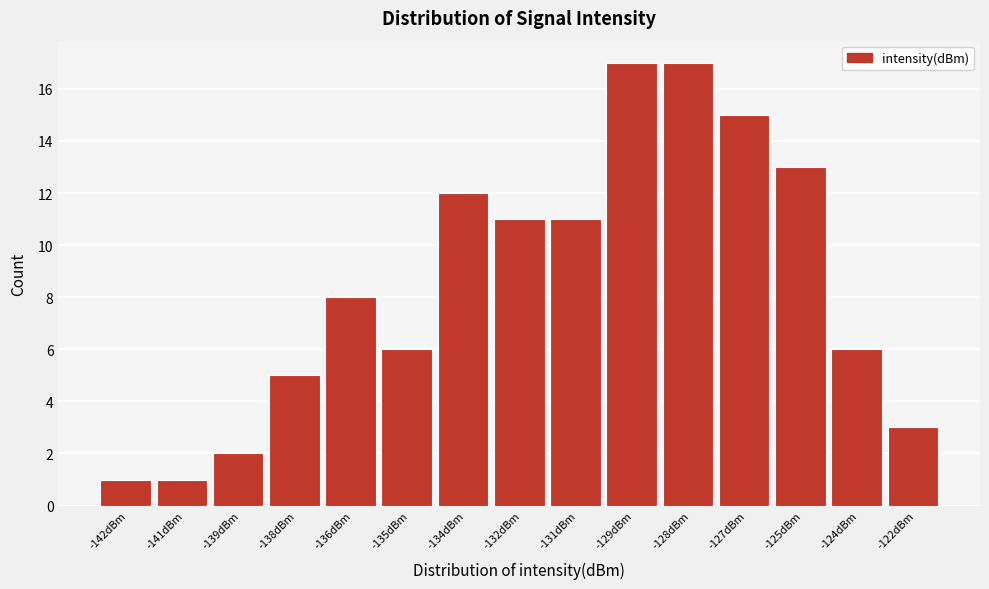

Reading right to left, list all the values displayed in this chart.

-122dBm=3	-124dBm=6	-125dBm=13	-127dBm=15	-128dBm=17	-129dBm=17	-131dBm=11	-132dBm=11	-134dBm=12	-135dBm=6	-136dBm=8	-138dBm=5	-139dBm=2	-141dBm=1	-142dBm=1